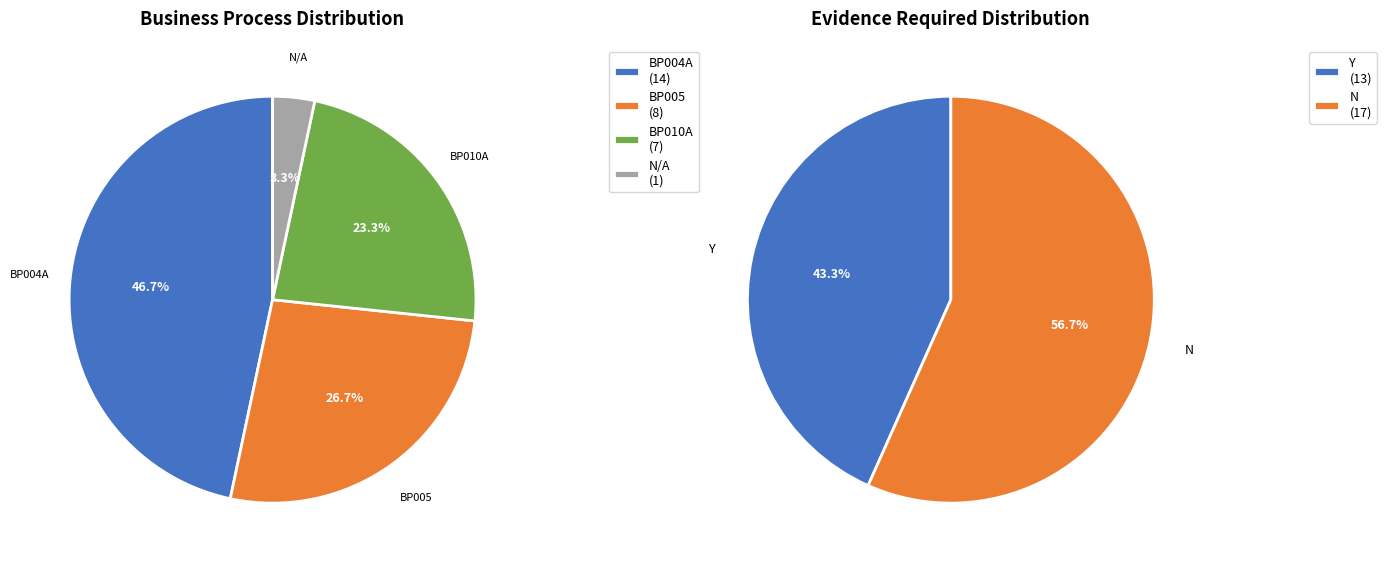

How many segments does this pie chart have?

4